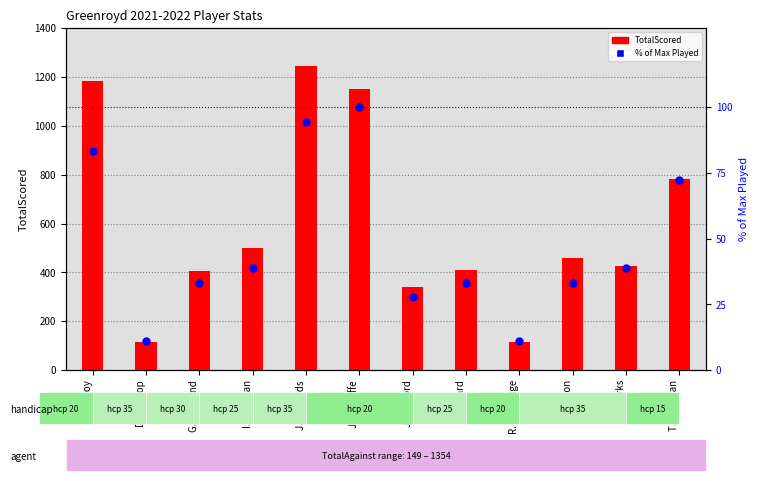

At how many categories does at least one series exceed 189?

10